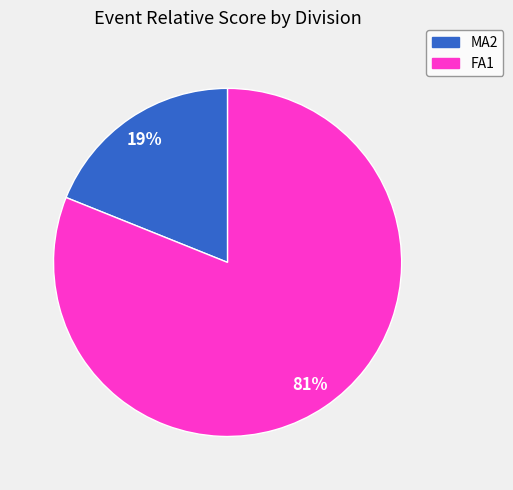

Does any single category account for the majority?

Yes